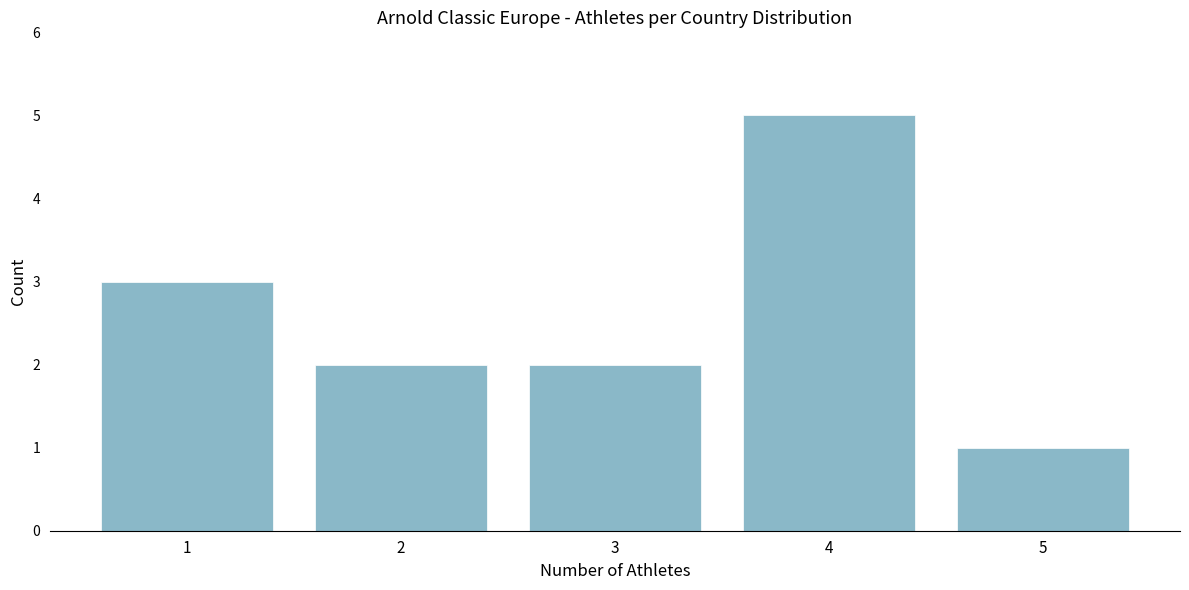

Reading right to left, transcribe all the data shown in this chart.

5=1	4=5	3=2	2=2	1=3